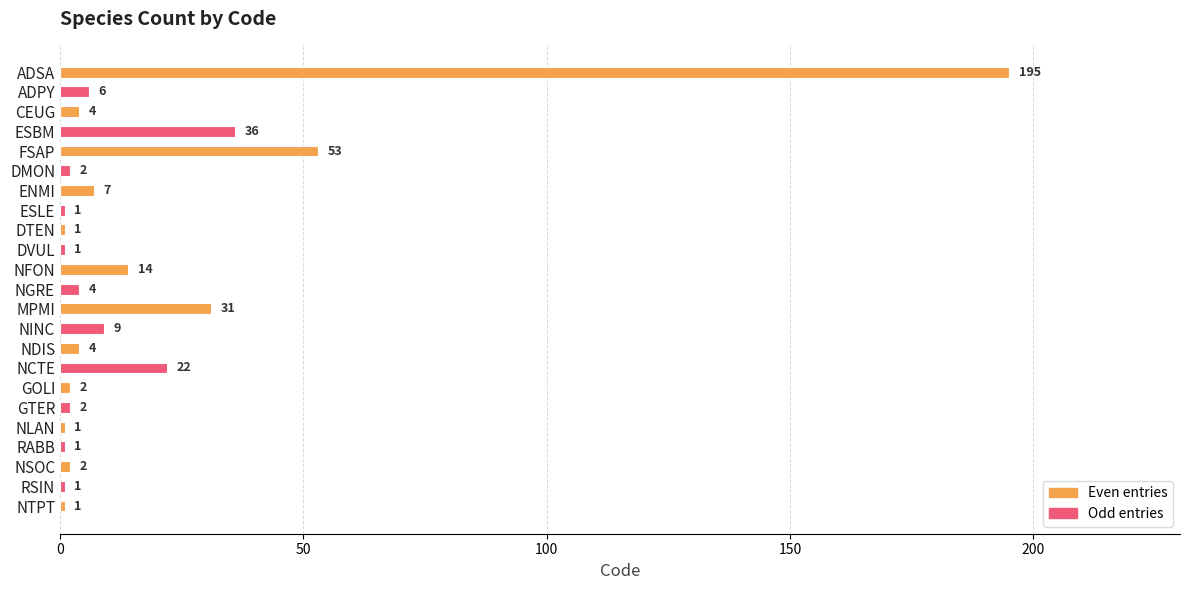

The value at MPMI is 31. True or false?

True